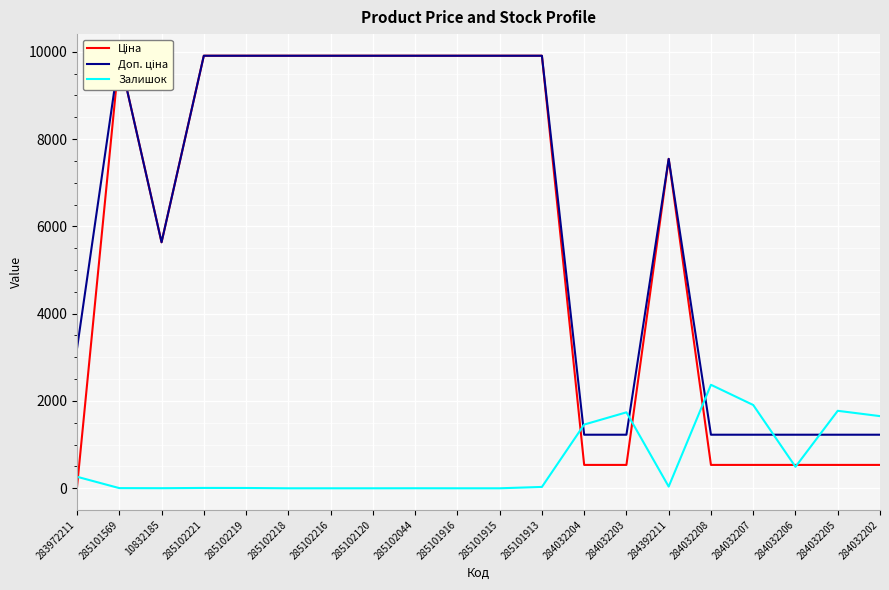

At which label does Залишок first exceed 31?

283972211